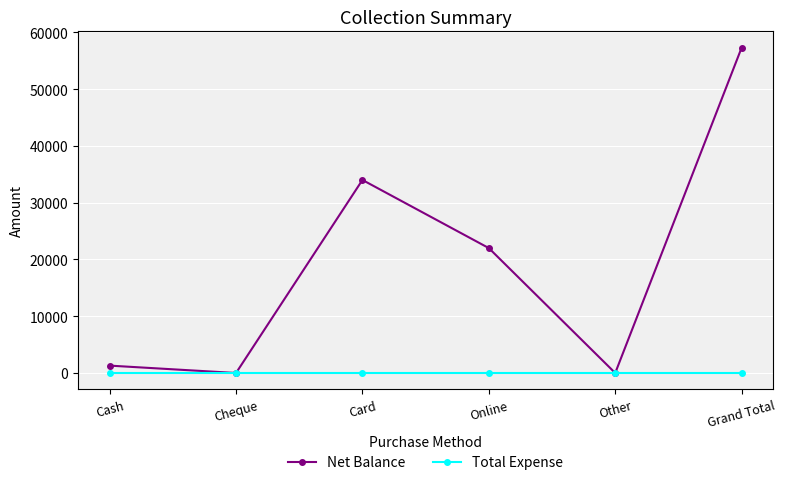

Which series changed the most between Other and Grand Total?

Net Balance